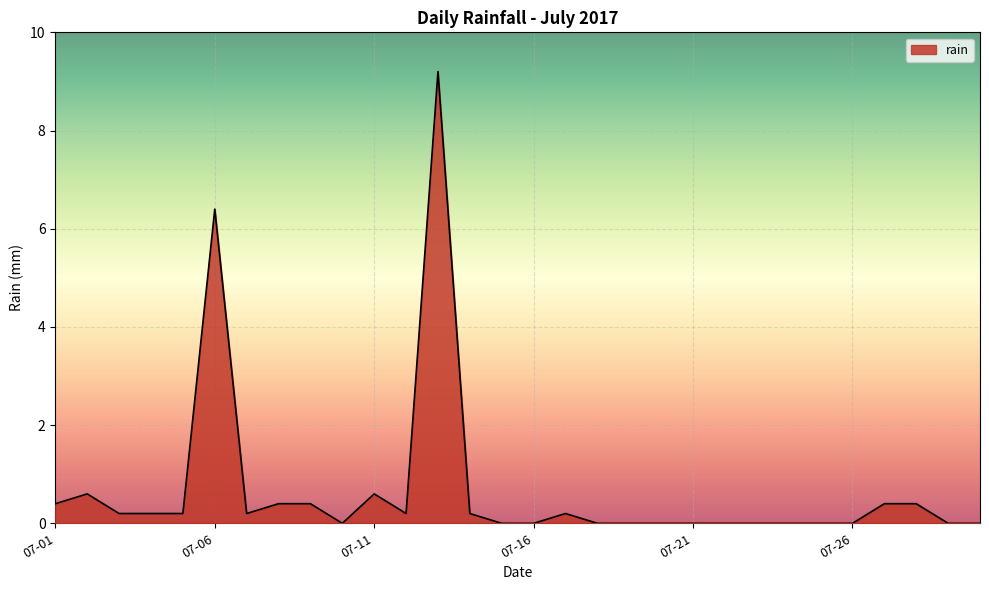

What is the maximum value shown in the chart?

9.2